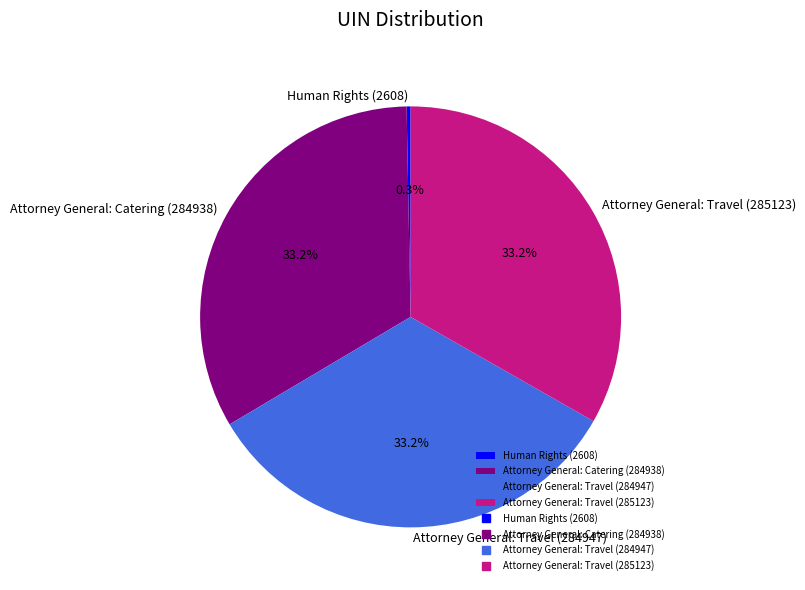

Which slice is the smallest?

Human Rights (2608)